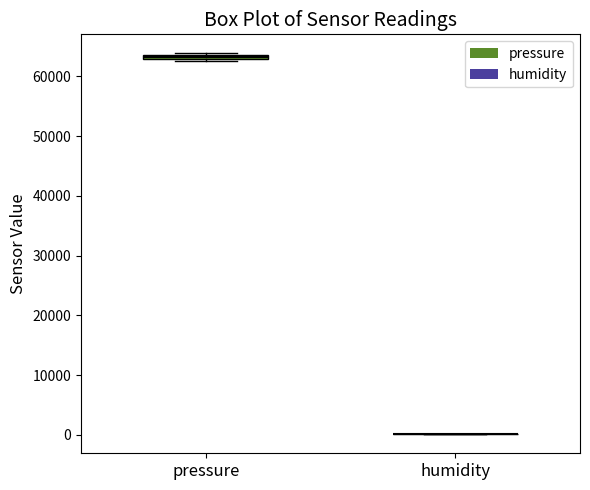

Where is the lower edge of the box for pressure on the y-axis? The values are not printed on the chart, so give them approximately, as read against the axis.

63000